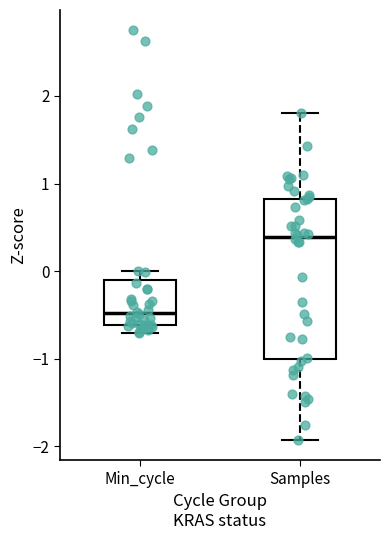

Reading left to right, read every box against the y-axis: the position of its median line, the range the box covers, and the ends of its whiskers. The values are not printed on the chart, so give them approximately, as read against the axis.

Min_cycle: median -0.5, box -0.6 to -0.1, whiskers -0.7 to 0.0
Samples: median 0.4, box -1.0 to 0.8, whiskers -1.9 to 1.8